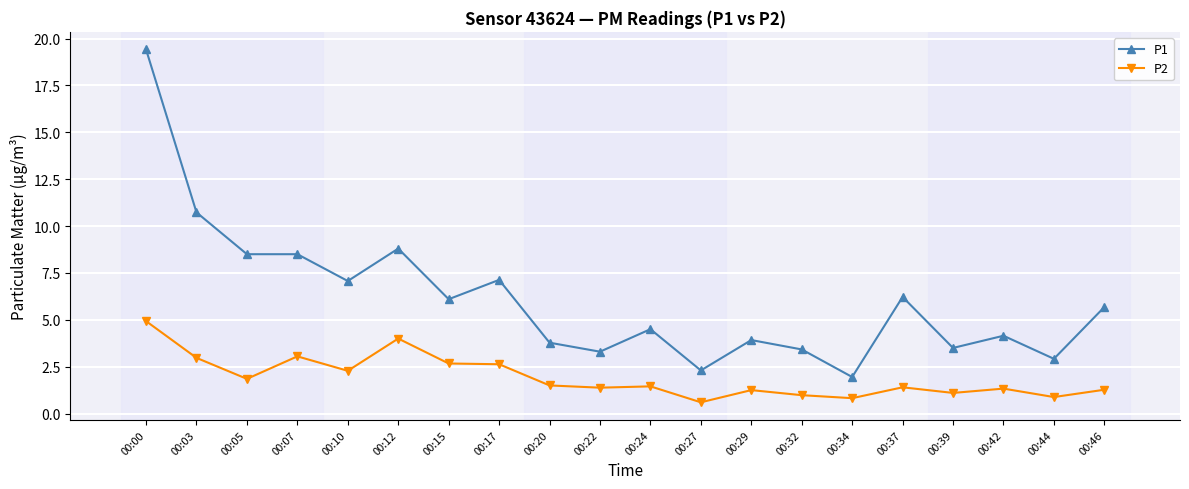

Which category has the lowest value in the P1 series?

00:34